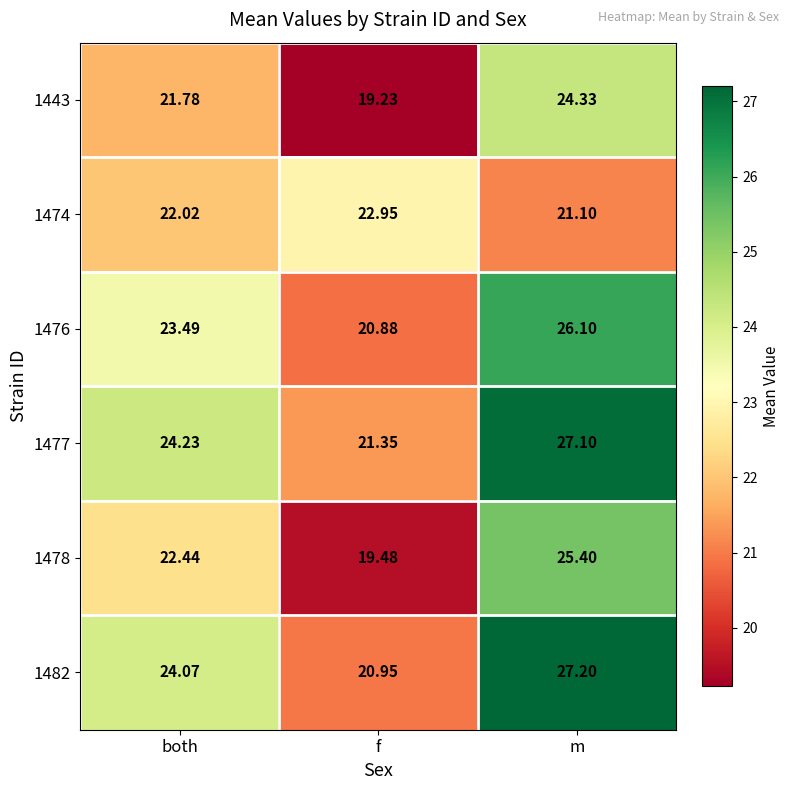

Where is 1474 nearest to the value 22?

both